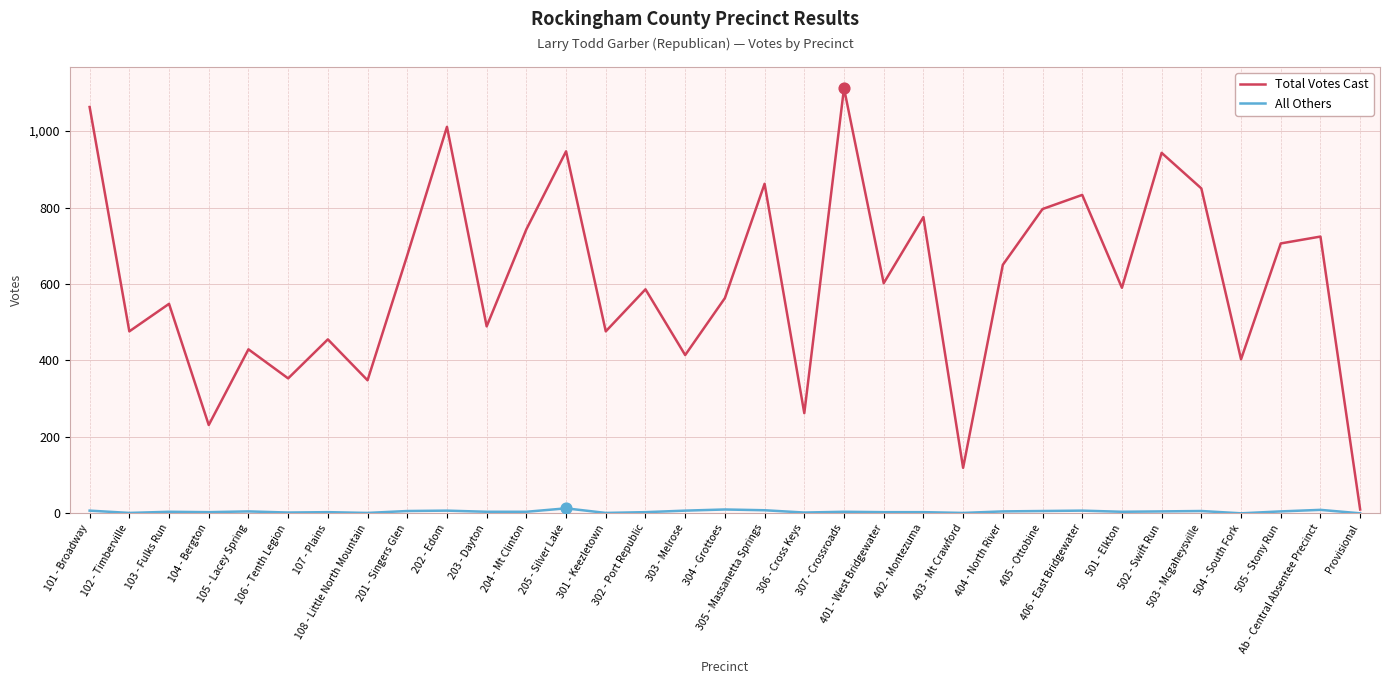

What is the total value across all series at 505 - Stony Run?

711